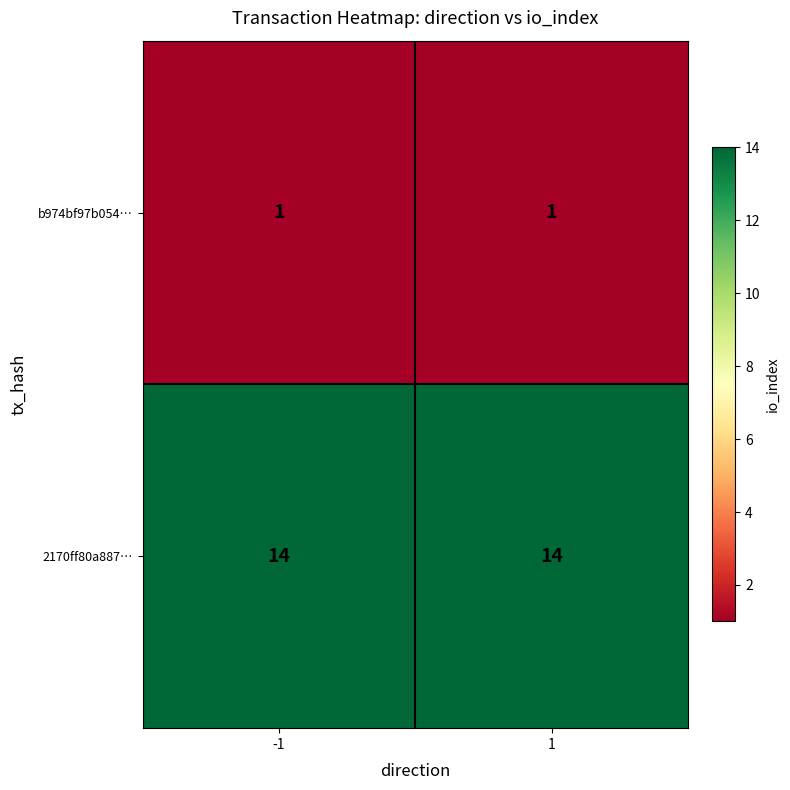

What is the spread (max minus min) of values at 1?

13